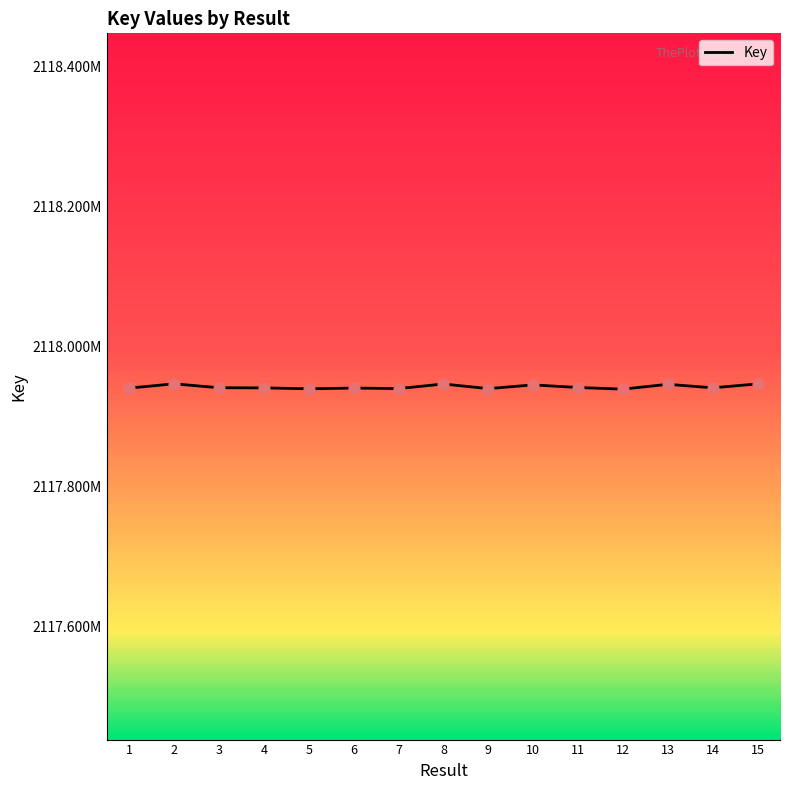

Does the chart have visible grid lines?

No